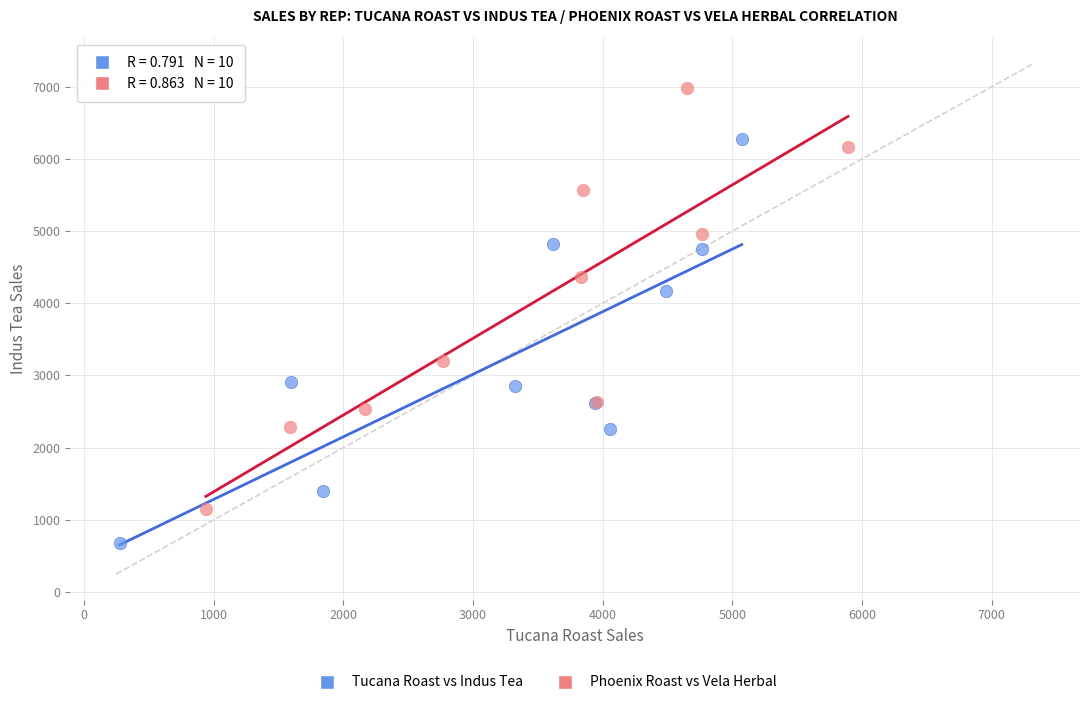

Which series contains the lowest Y value?

Tucana Roast vs Indus Tea